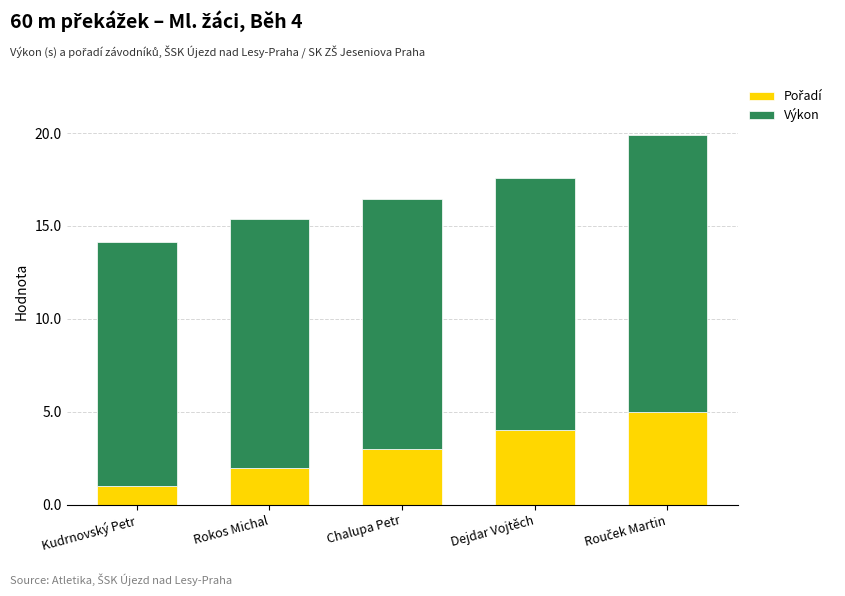

Read the Výkon value at Kudrnovský Petr.

13.2